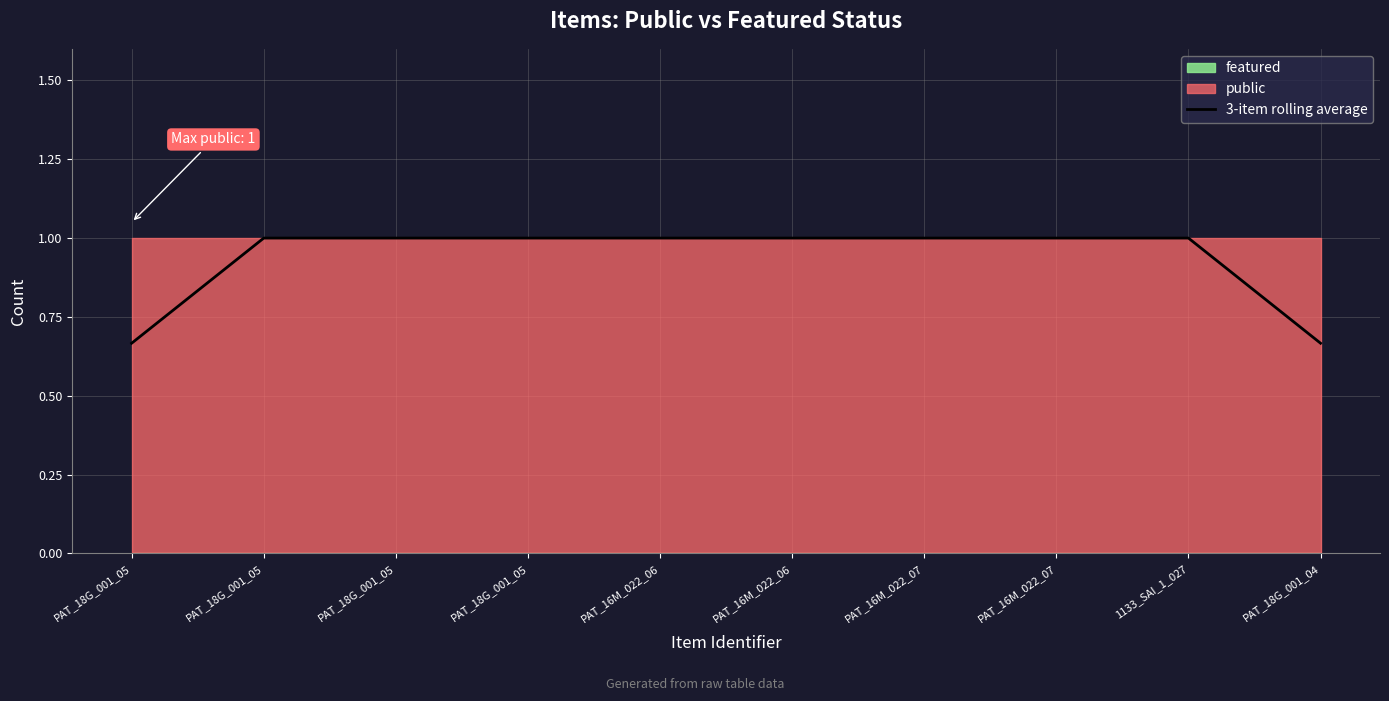

How many data points are less than 1?

2